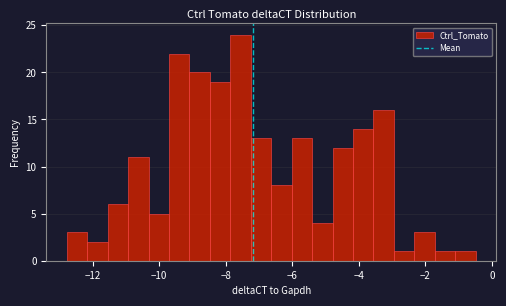

Around what value on the x-axis is the tallest bar? Give the approximate position of its centre, as read against the axis.

-7.6